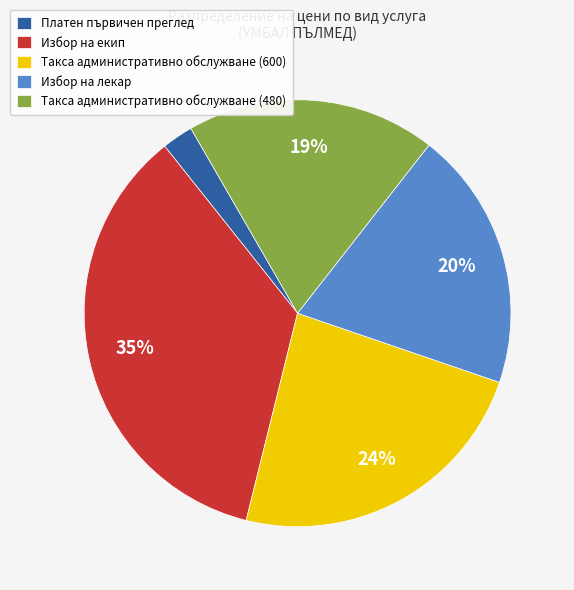

Does Платен първичен преглед account for over 50% of the chart?

No